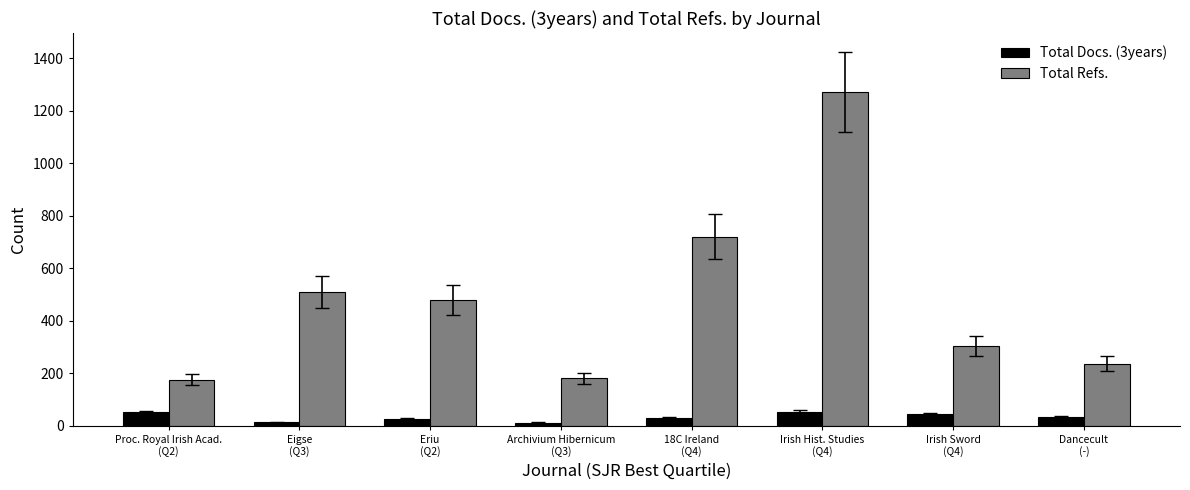

Which series has the widest spread of values?

Total Refs.